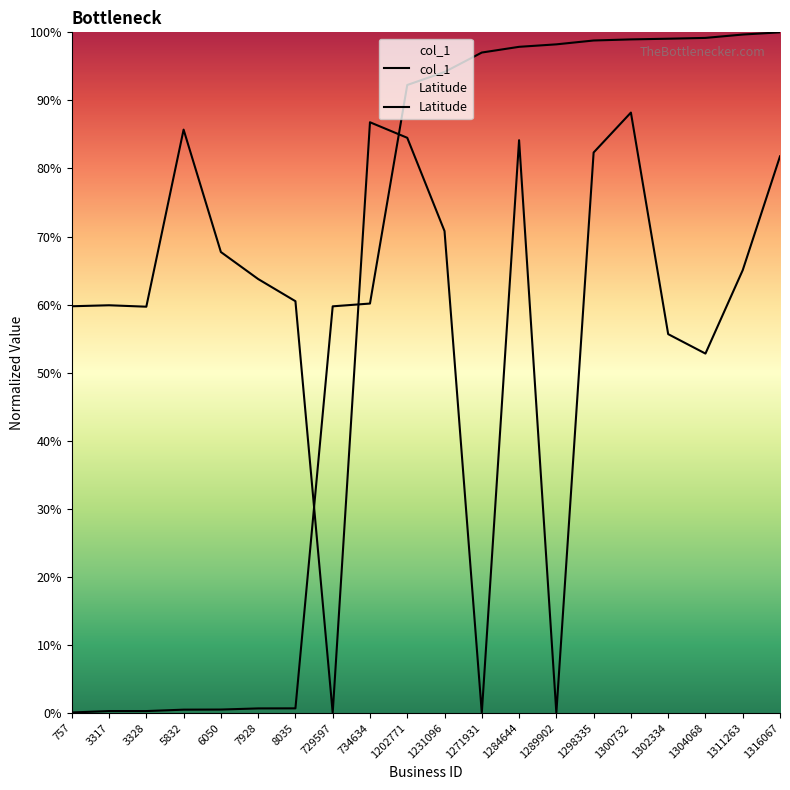

Which series ends up on top after the final intersection of Latitude and col_1?

col_1